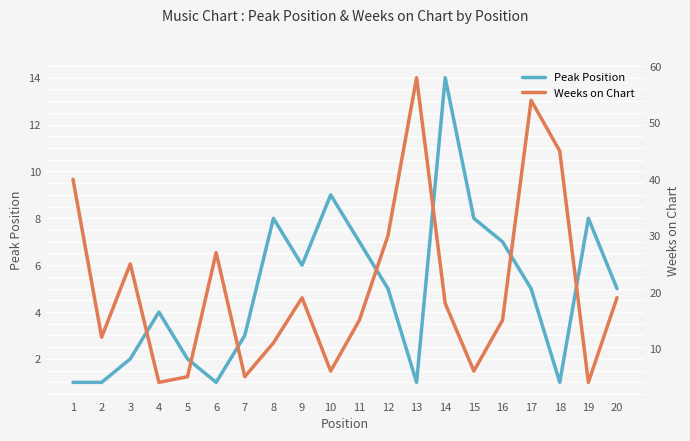

Does the chart display data point markers on the line(s)?

No